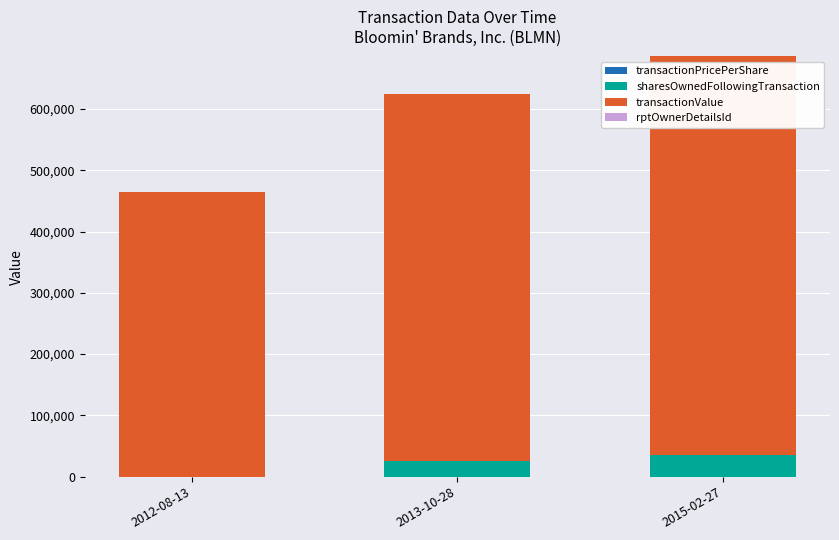

At which category is the sum across all series the highest?

2015-02-27